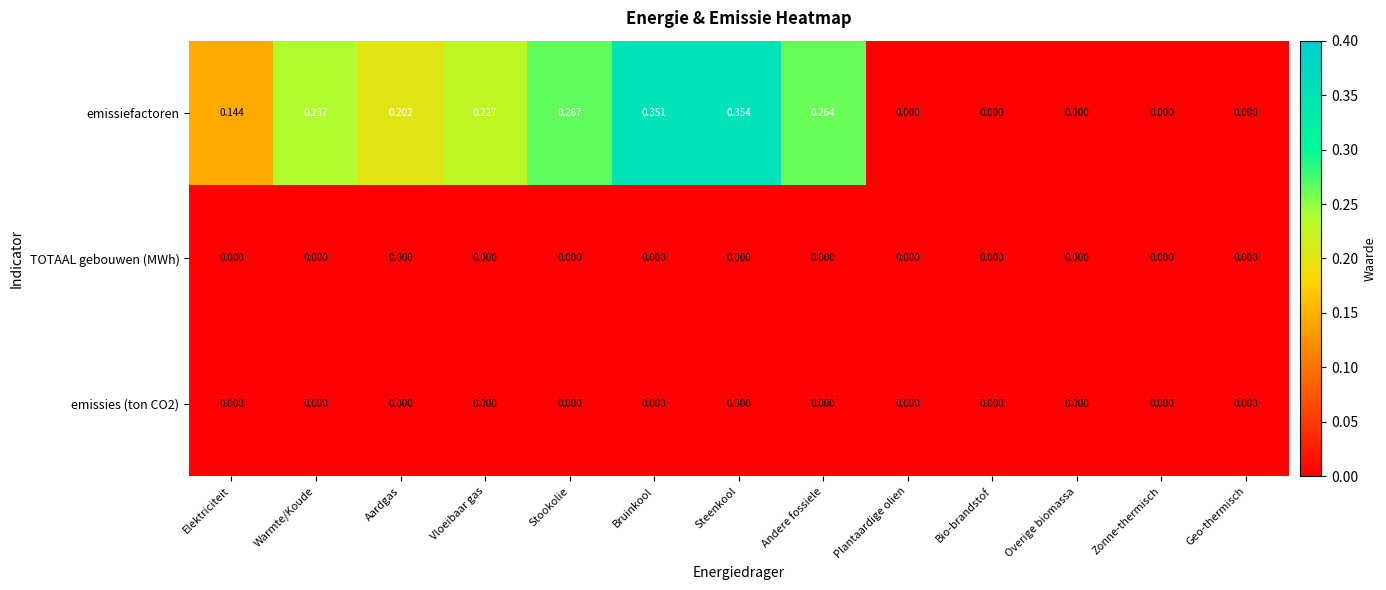

Count the number of categories in the chart.

13